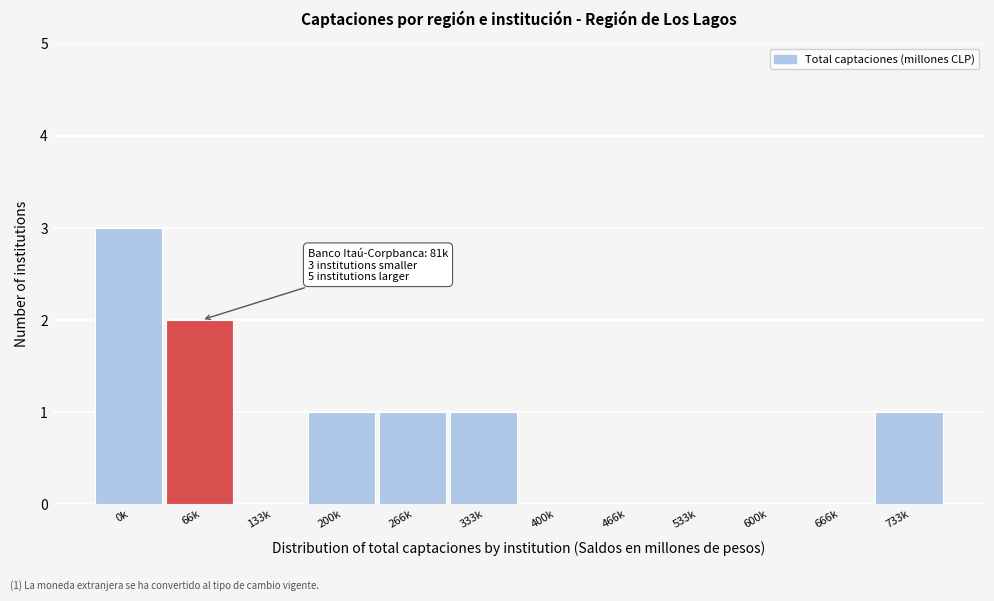

Reading left to right, what are all the values shown in this chart?

0k=3	66k=2	133k=0	200k=1	266k=1	333k=1	400k=0	466k=0	533k=0	600k=0	666k=0	733k=1